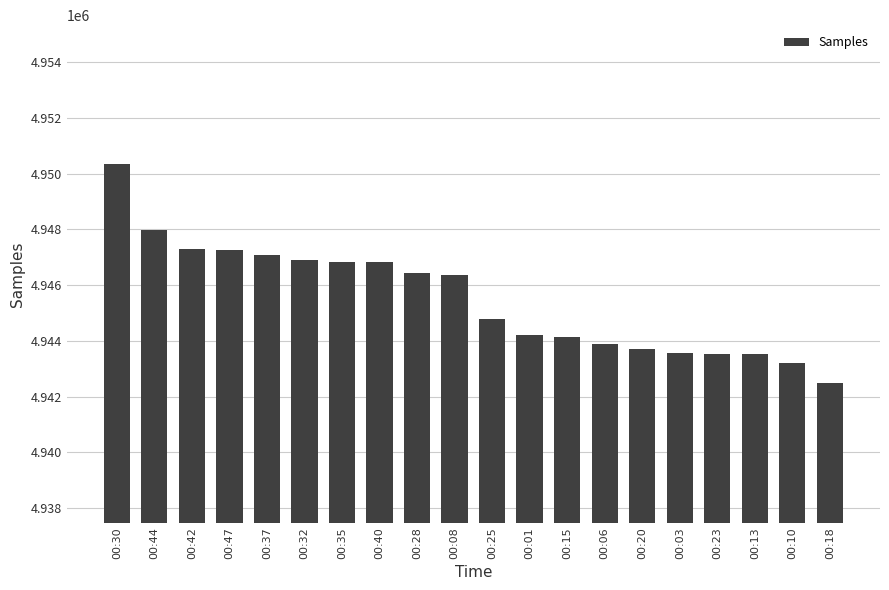

Are the bars horizontal?

No